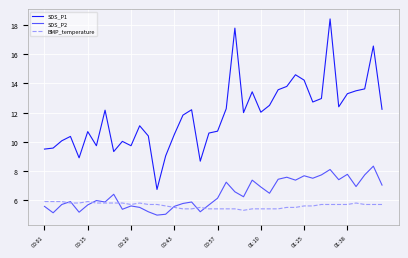

Which series has the largest range (max minus min)?

SDS_P1